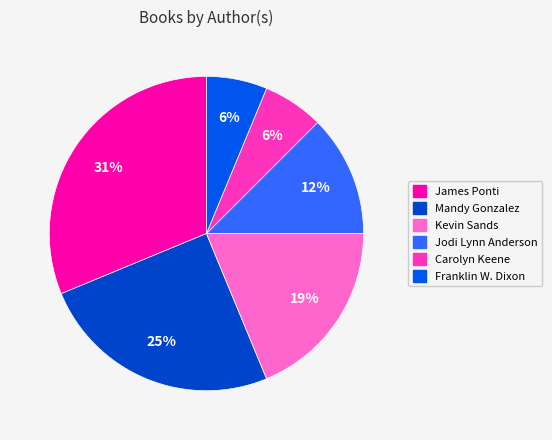

To the nearest percent, what is the average slice percentage?

17%